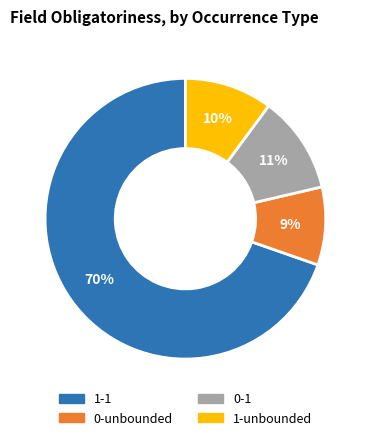

To the nearest percent, what is the combined percentage of 1-1 and 1-unbounded?

80%